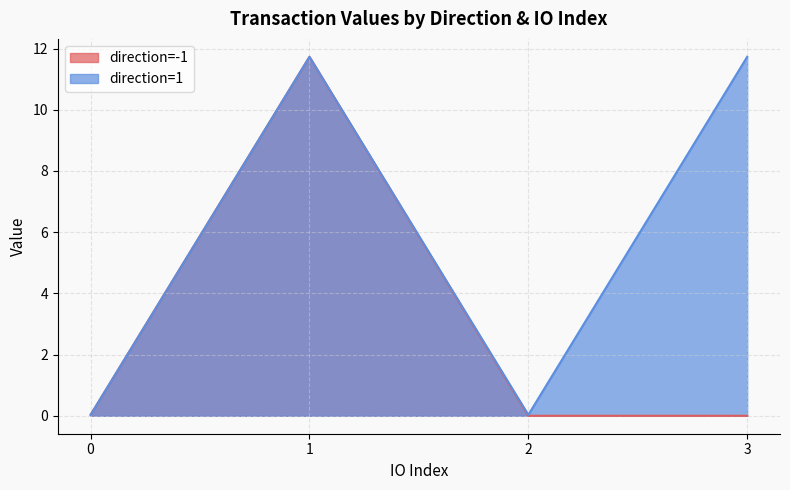

At which category does direction=1 reach its first local peak?

1